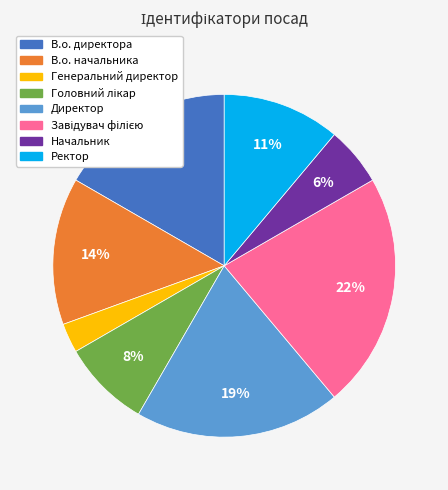

To the nearest percent, what percentage of the pie is Генеральний директор?

3%